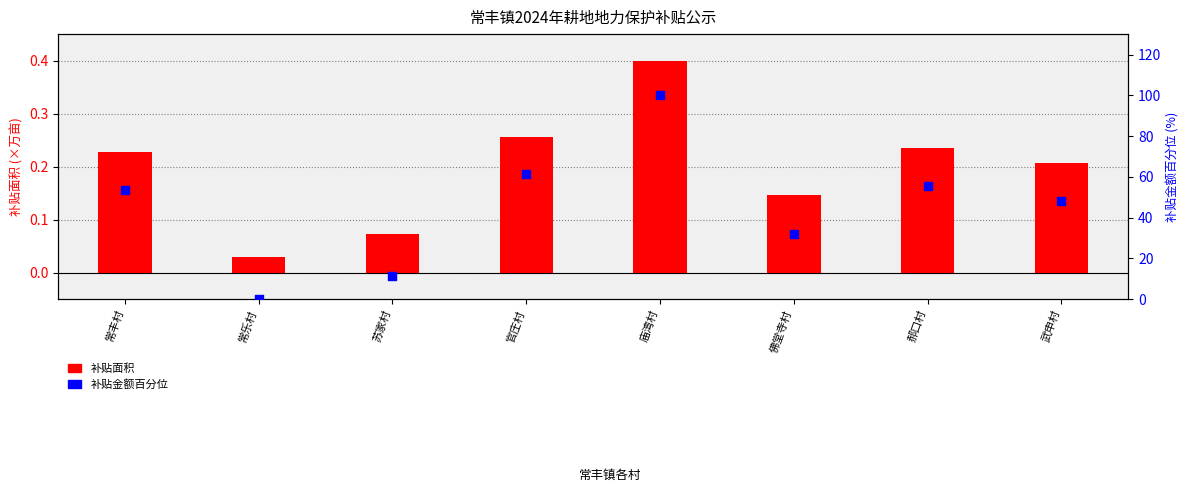

Is the value of 补贴金额百分位 at 庙湾村 greater than the value of 补贴面积 at 苏家村?

Yes